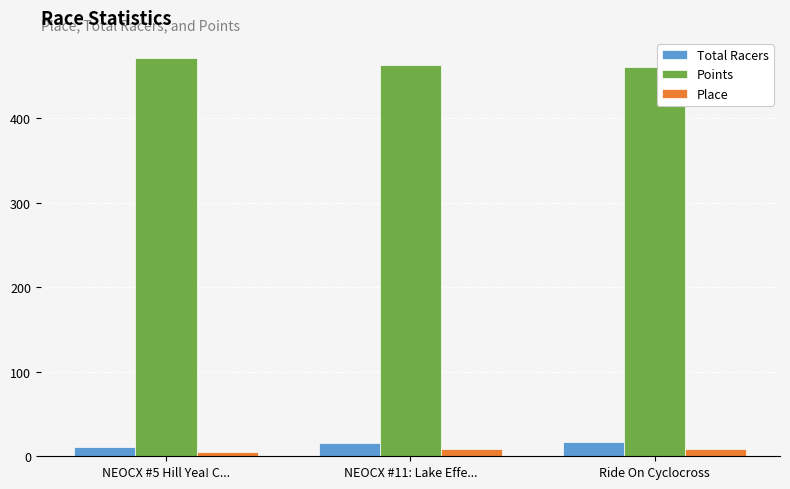

How many bars are there in each group?

3